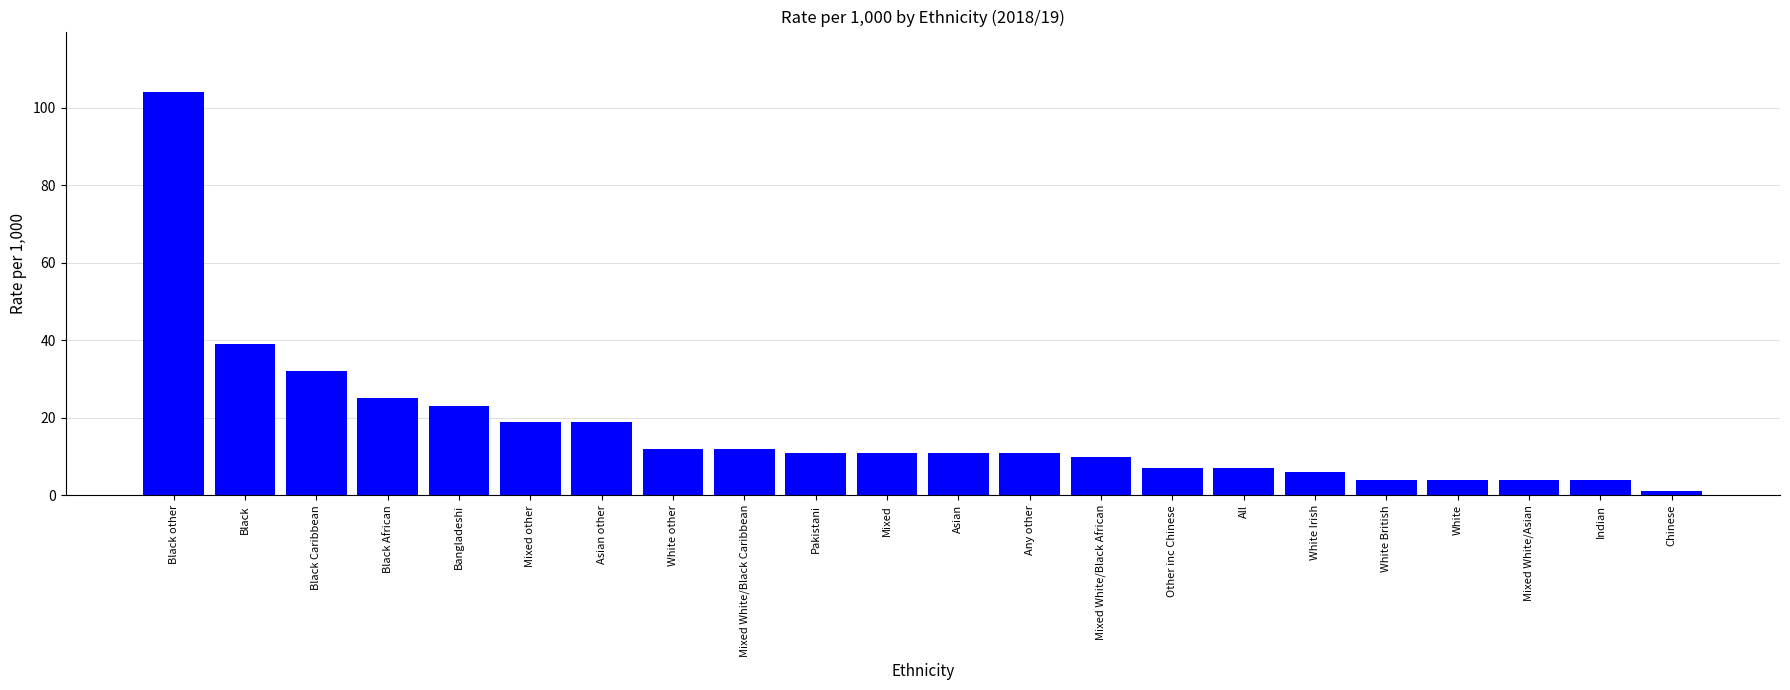

Is it true that the value at Black is 52?

False